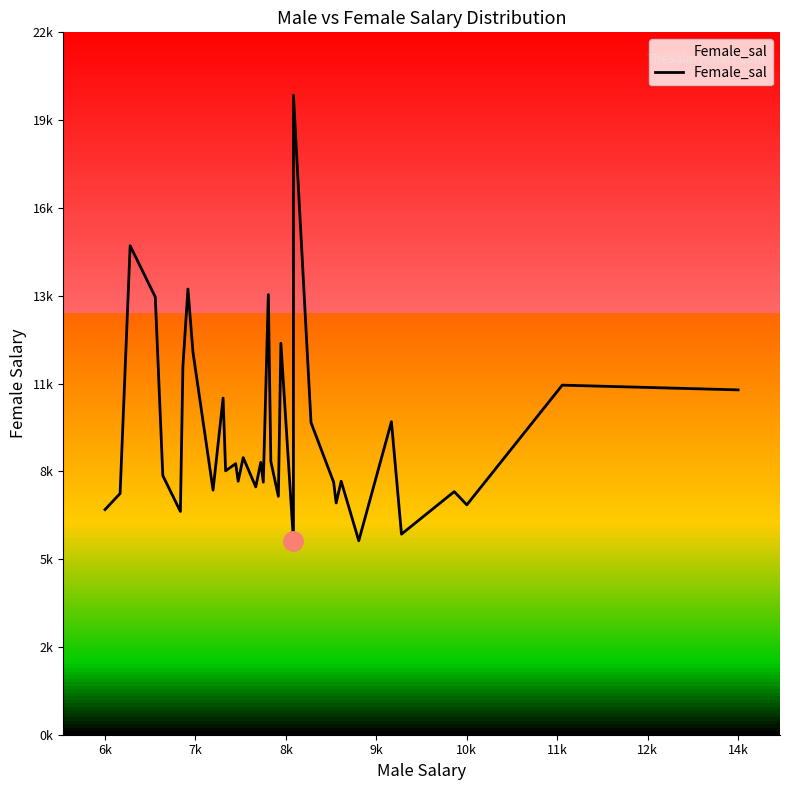

What is the maximum value shown in the chart?

20297